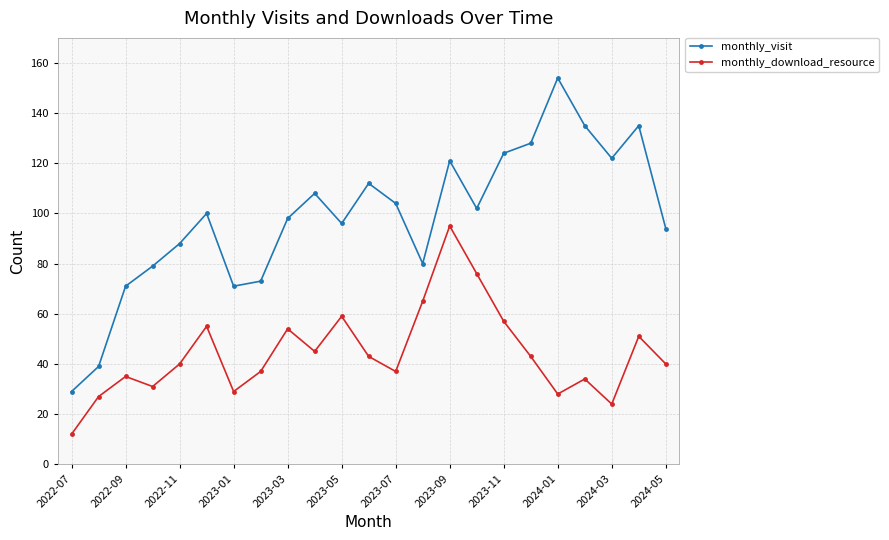

What is the maximum value shown in the chart?

154